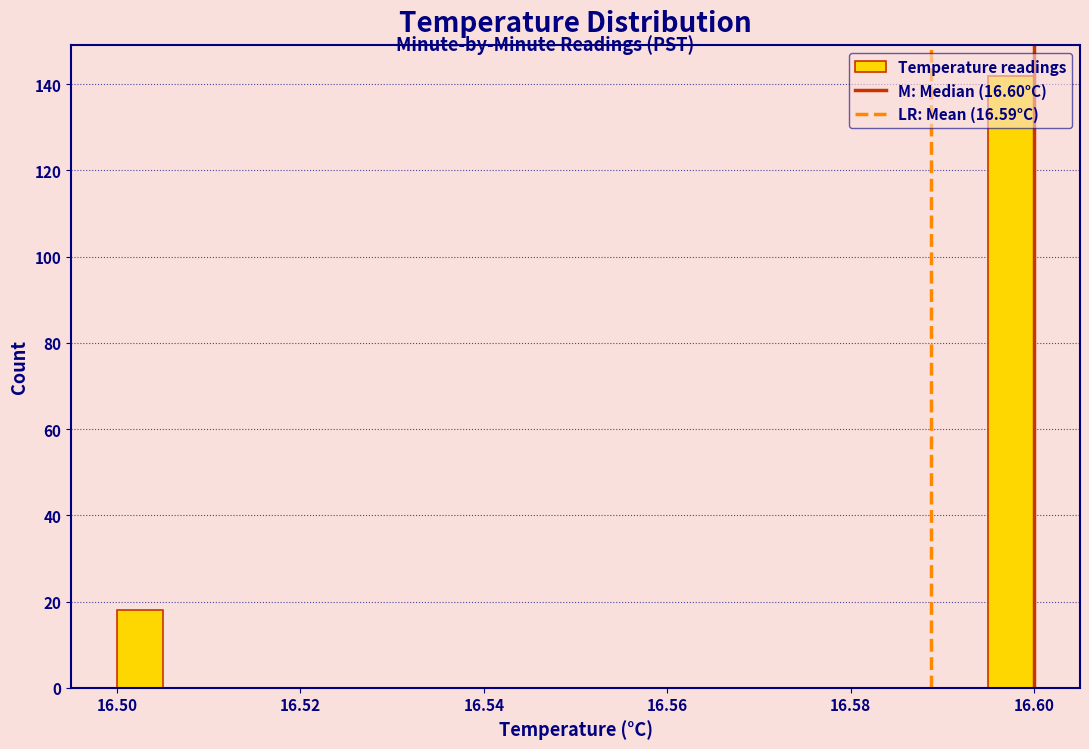

Read against the x-axis, roughly where is the centre of the tallest bar?

16.598